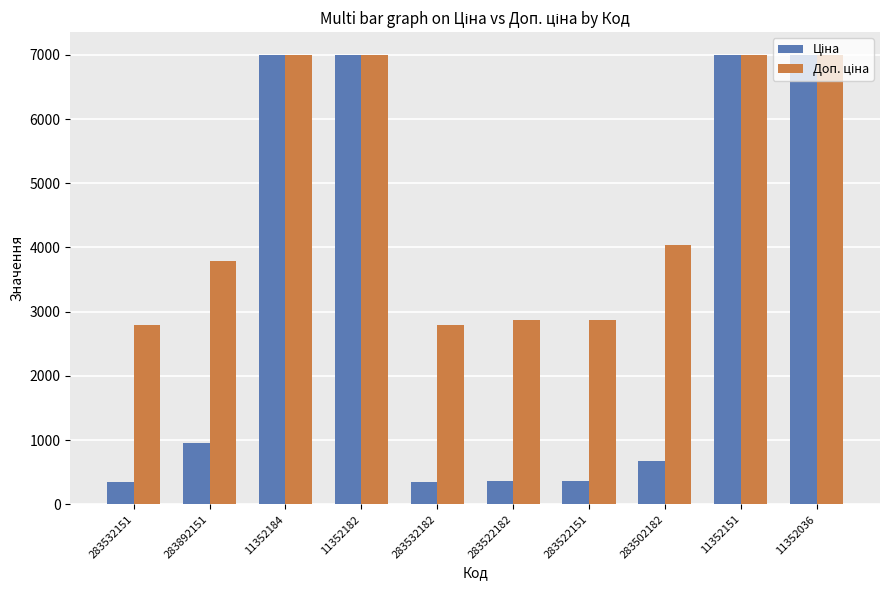

How many categories are shown in the chart?

10